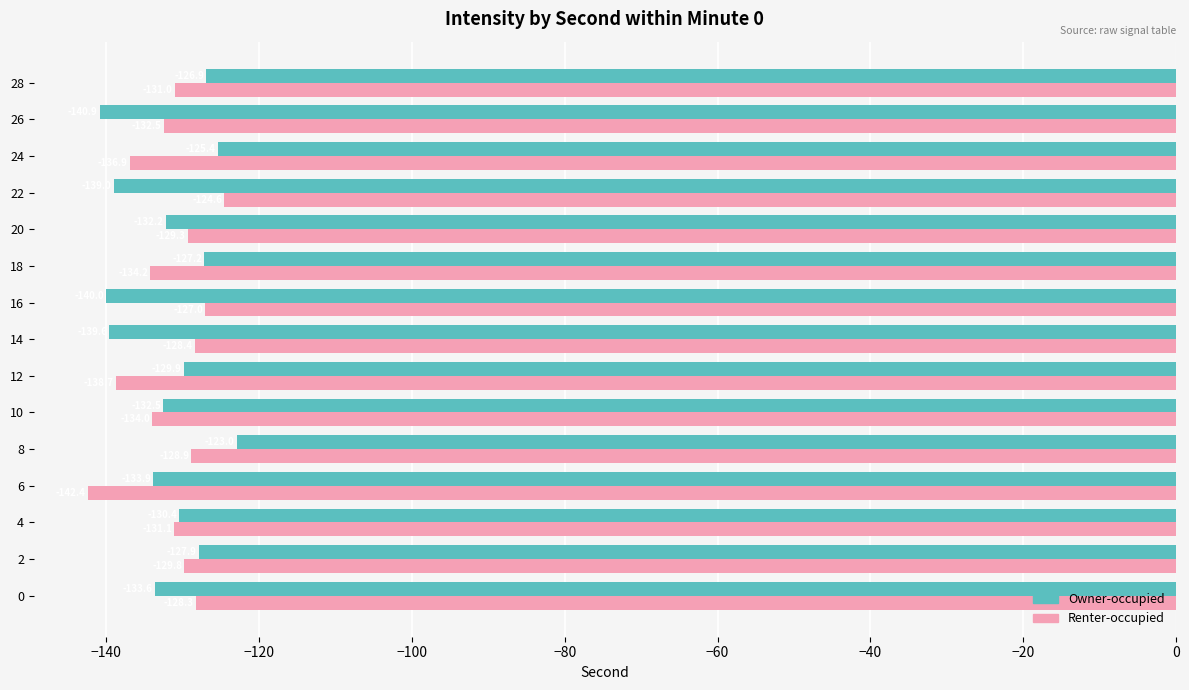

At how many categories does at least one series exceed -125?

2